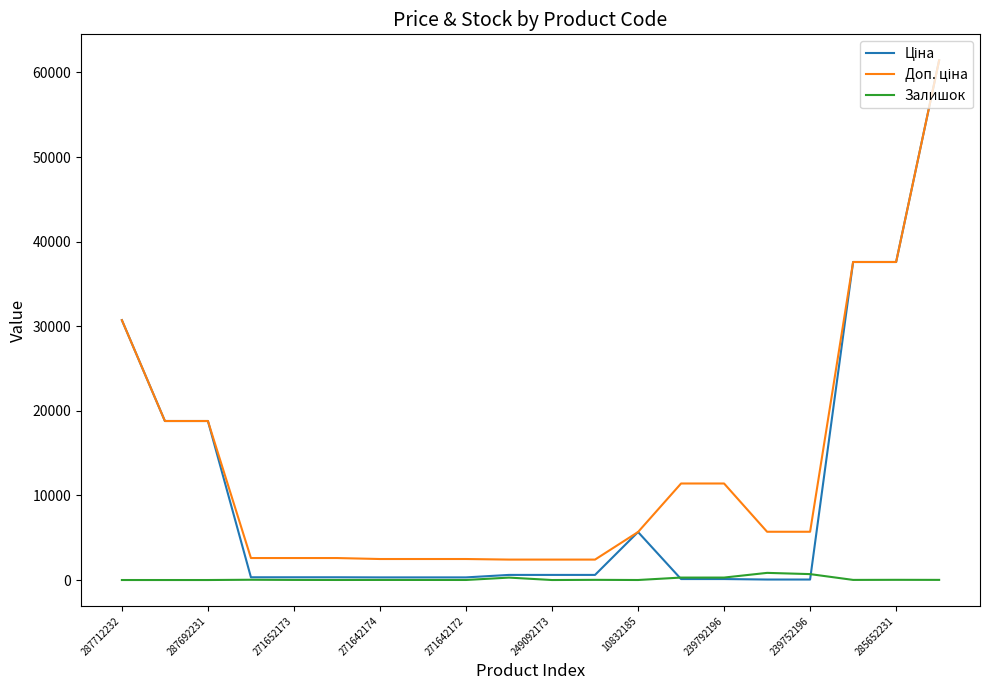

What is the greatest value displayed?

61434.3